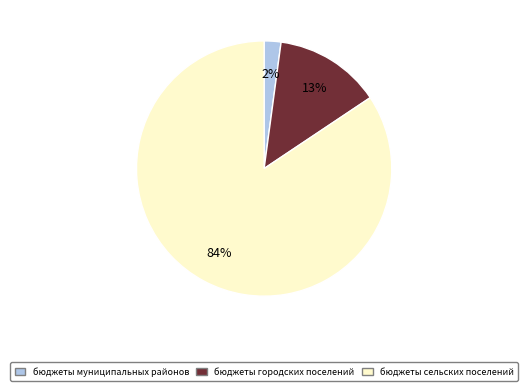

To the nearest percent, what is the difference between the бюджеты городских поселений and бюджеты муниципальных районов slice percentages?

11%